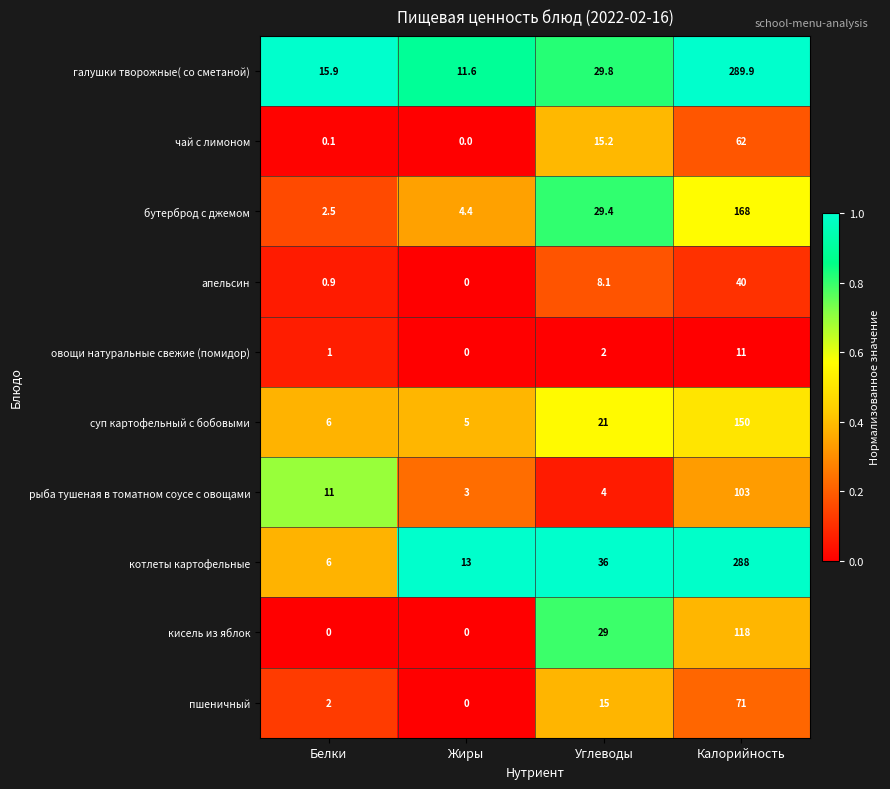

Is it true that суп картофельный с бобовыми equals 6.0 at Белки?

True